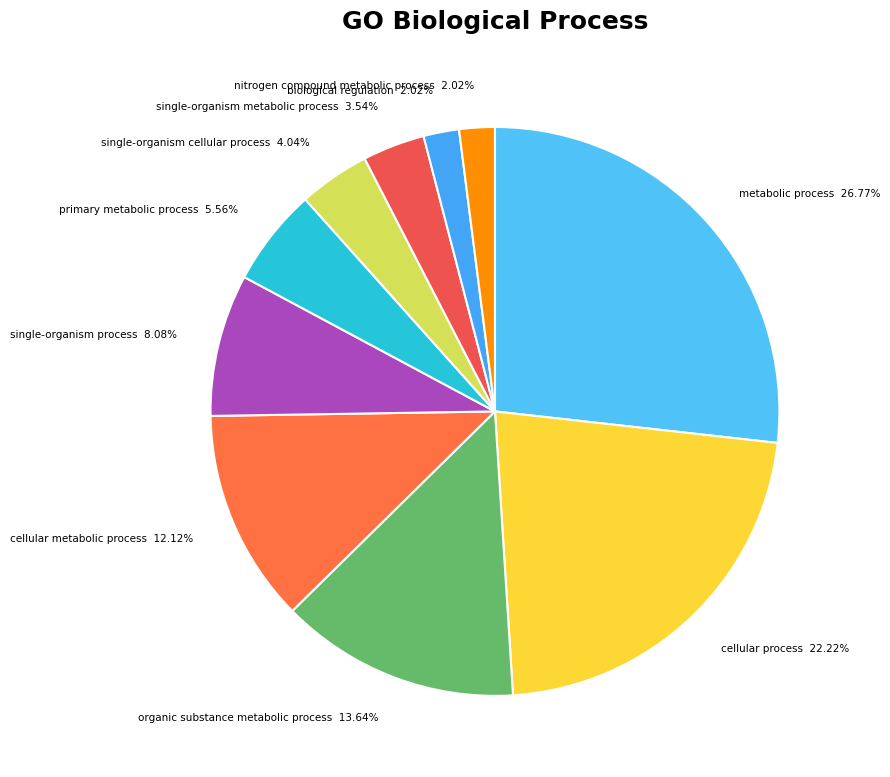

Is it true that primary metabolic process is 6% of the pie?

True